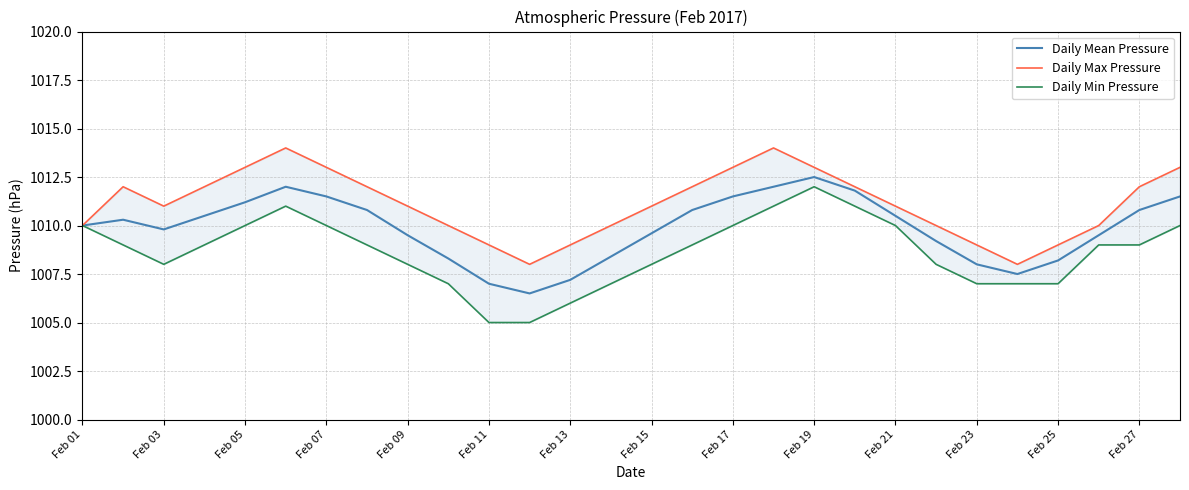

The value of Daily Min Pressure at Feb 15 is 1486.3. True or false?

False